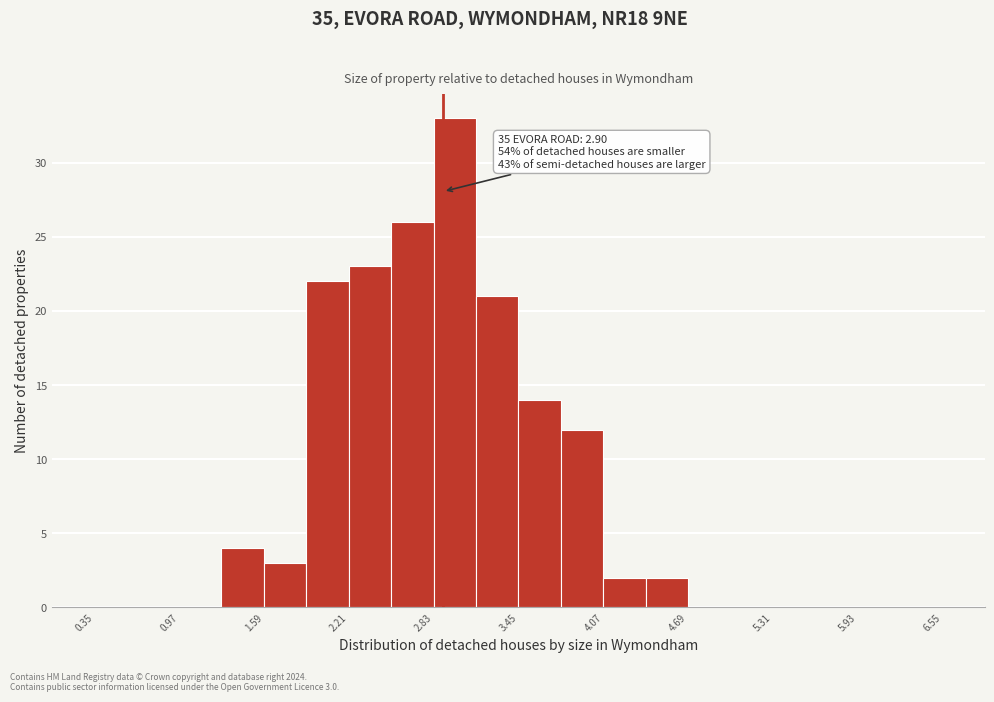

Around what value on the x-axis is the tallest bar? Give the approximate position of its centre, as read against the axis.

3.0